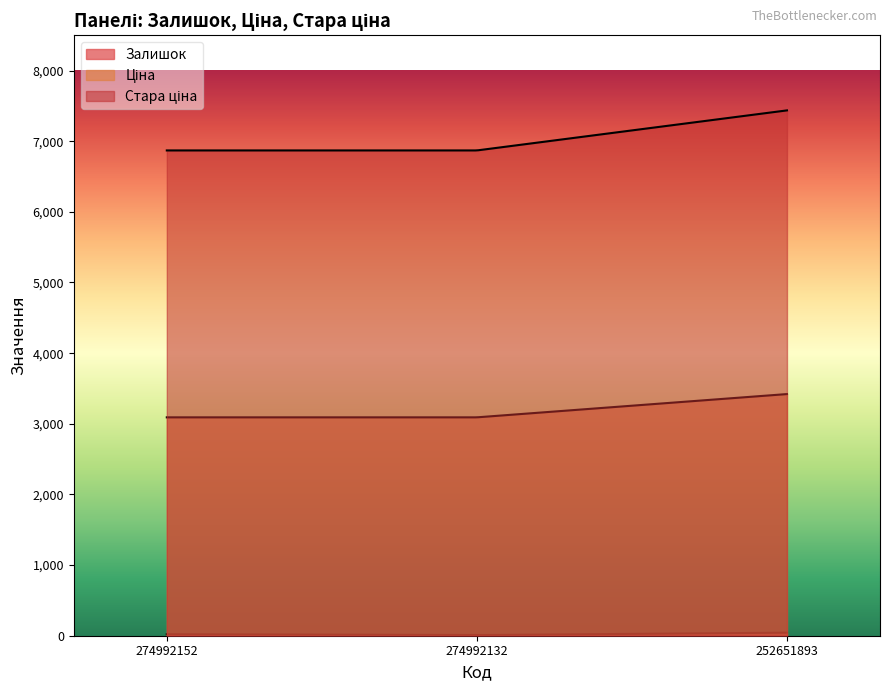

At 274992132, list the series in order from smallest to largest.

Залишок, Ціна, Стара ціна